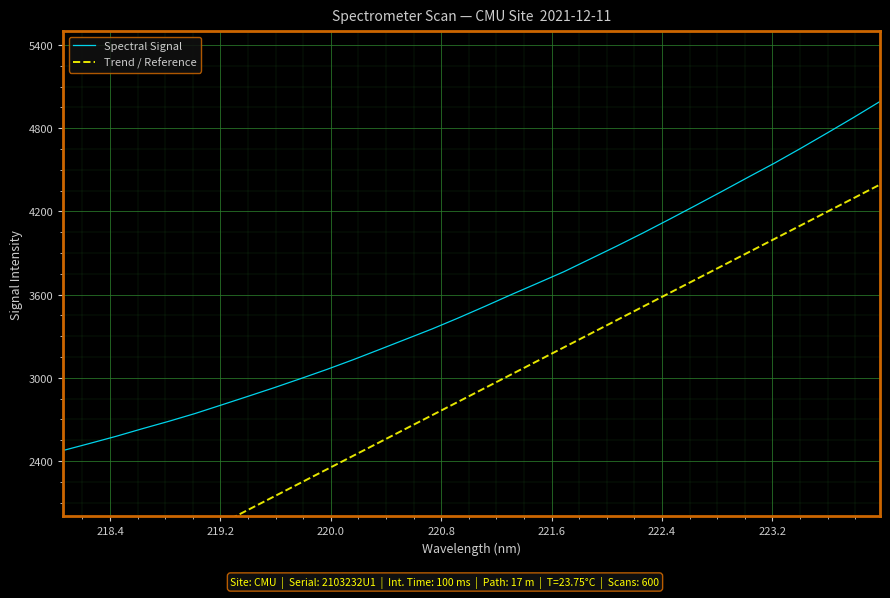

How many lines are shown in the chart?

2